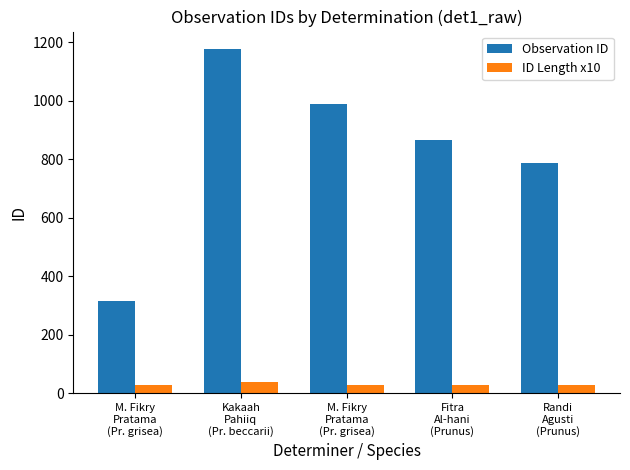

Is the value of Observation ID at Randi
Agusti
(Prunus) greater than the value of ID Length x10 at Kakaah
Pahiiq
(Pr. beccarii)?

Yes